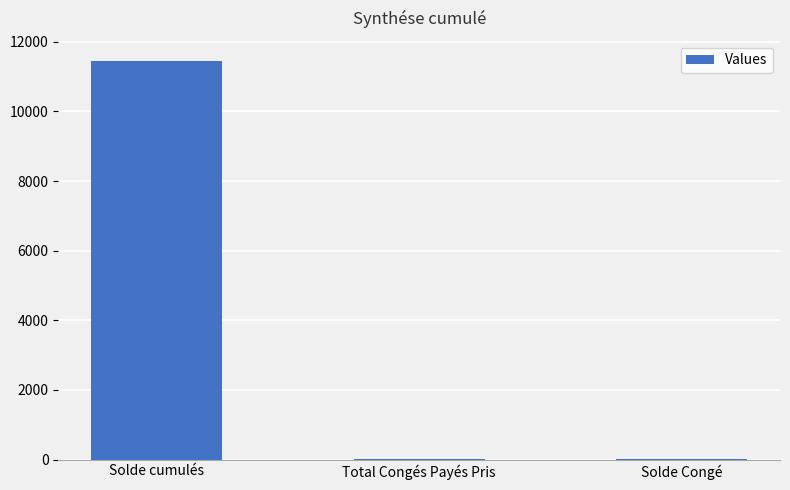

What is the greatest value displayed?

11455.3